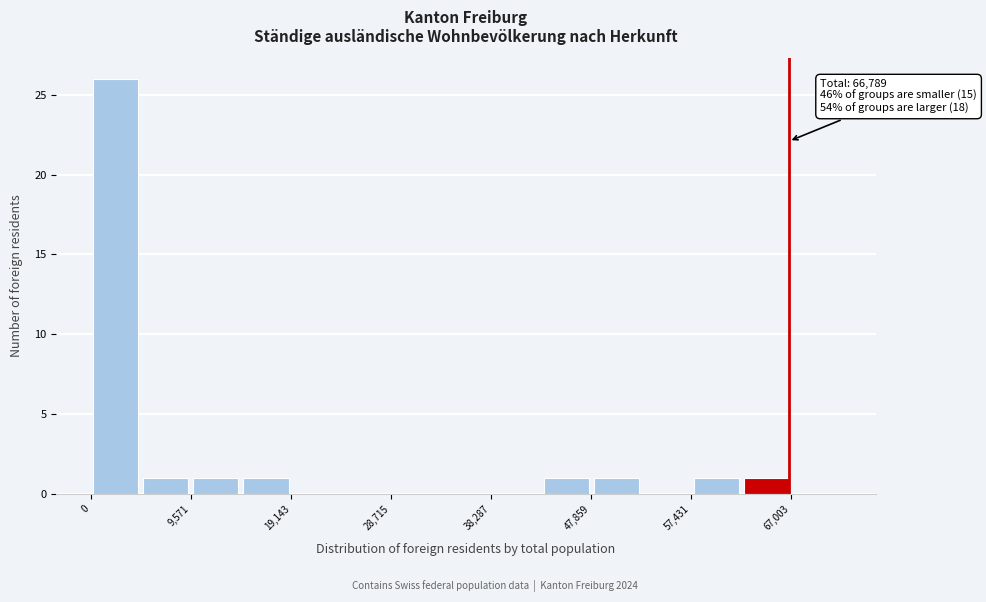

Over which range of the x-axis is the bar tallest?

0 to 5000